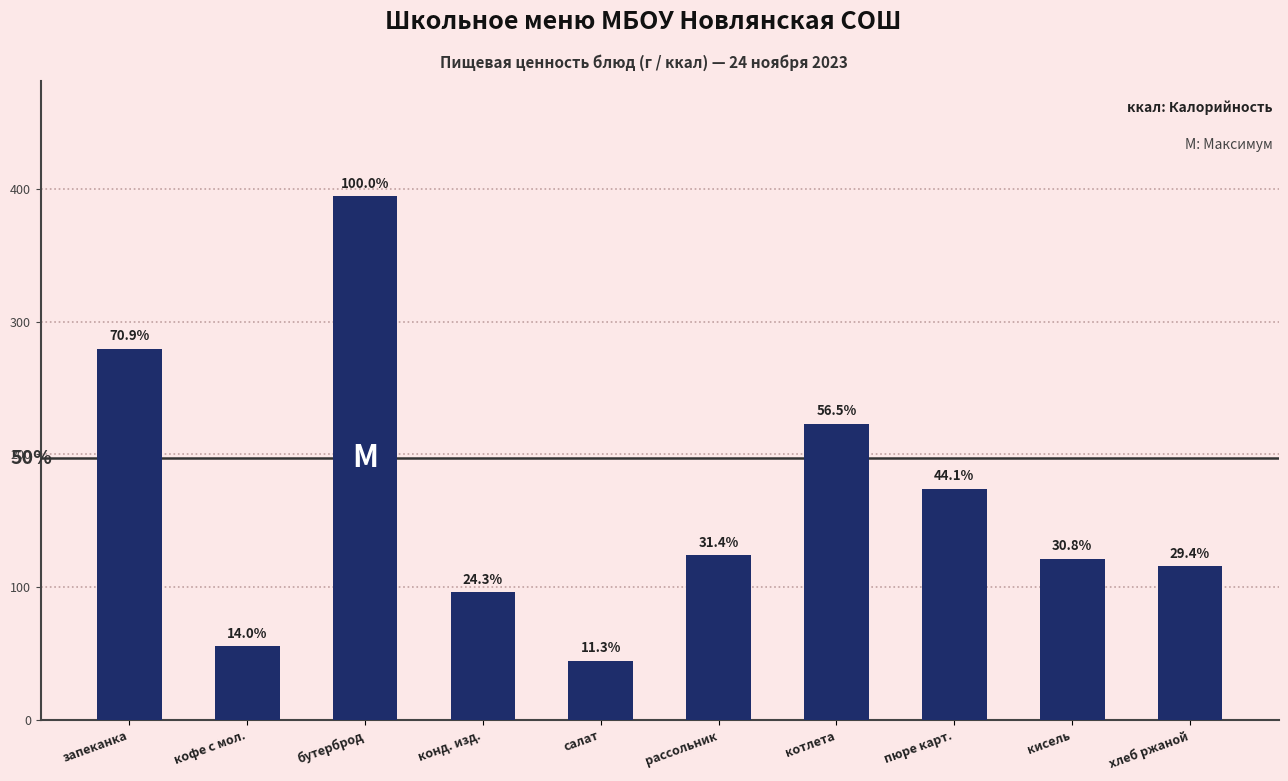

Are the bars horizontal?

No